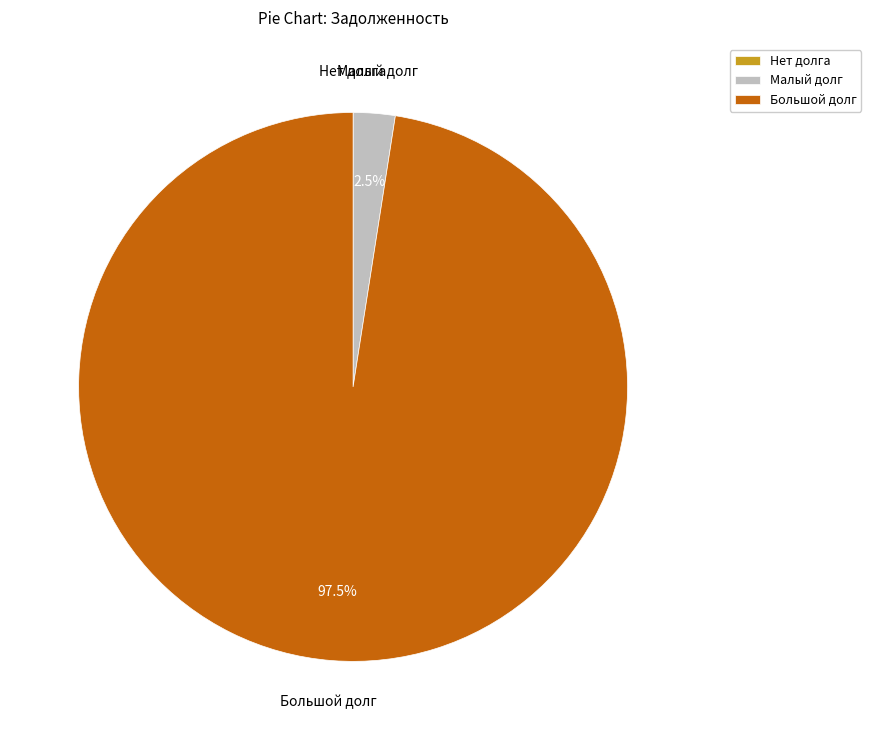

Which has a higher value, Малый долг or Большой долг?

Большой долг